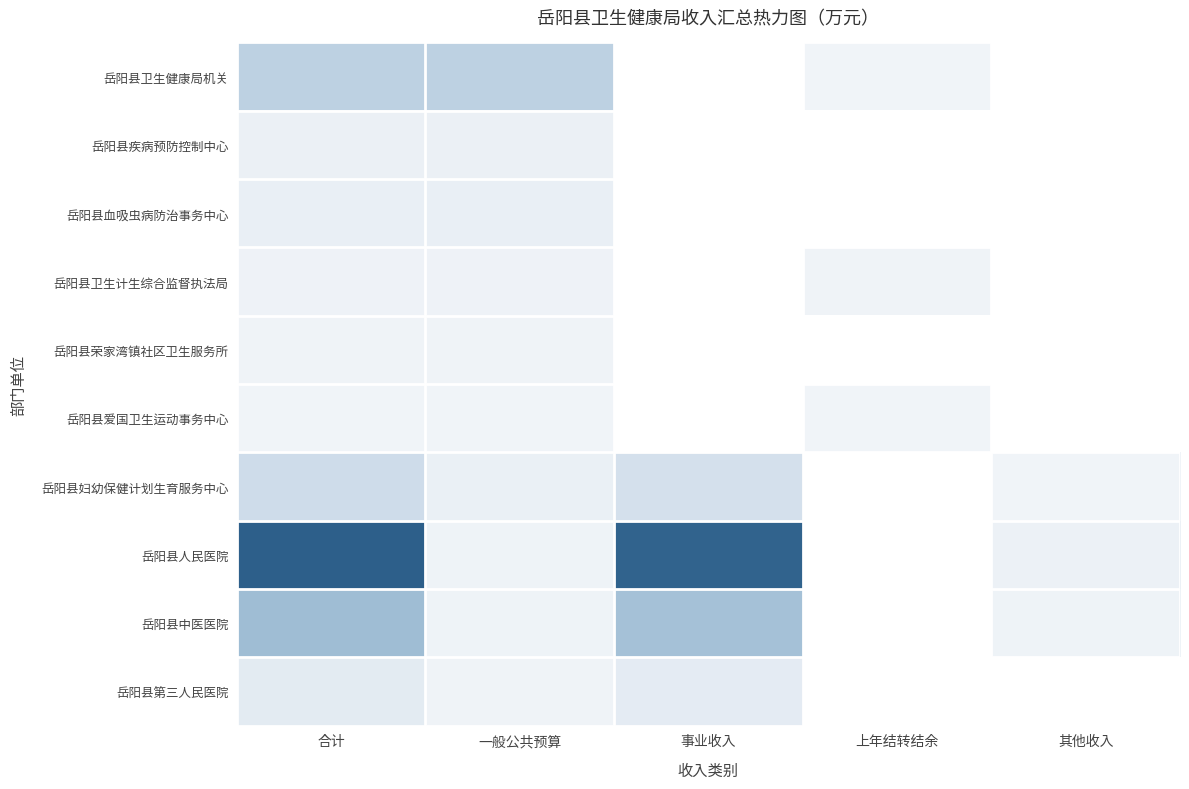

What is the smallest value displayed?

16.5